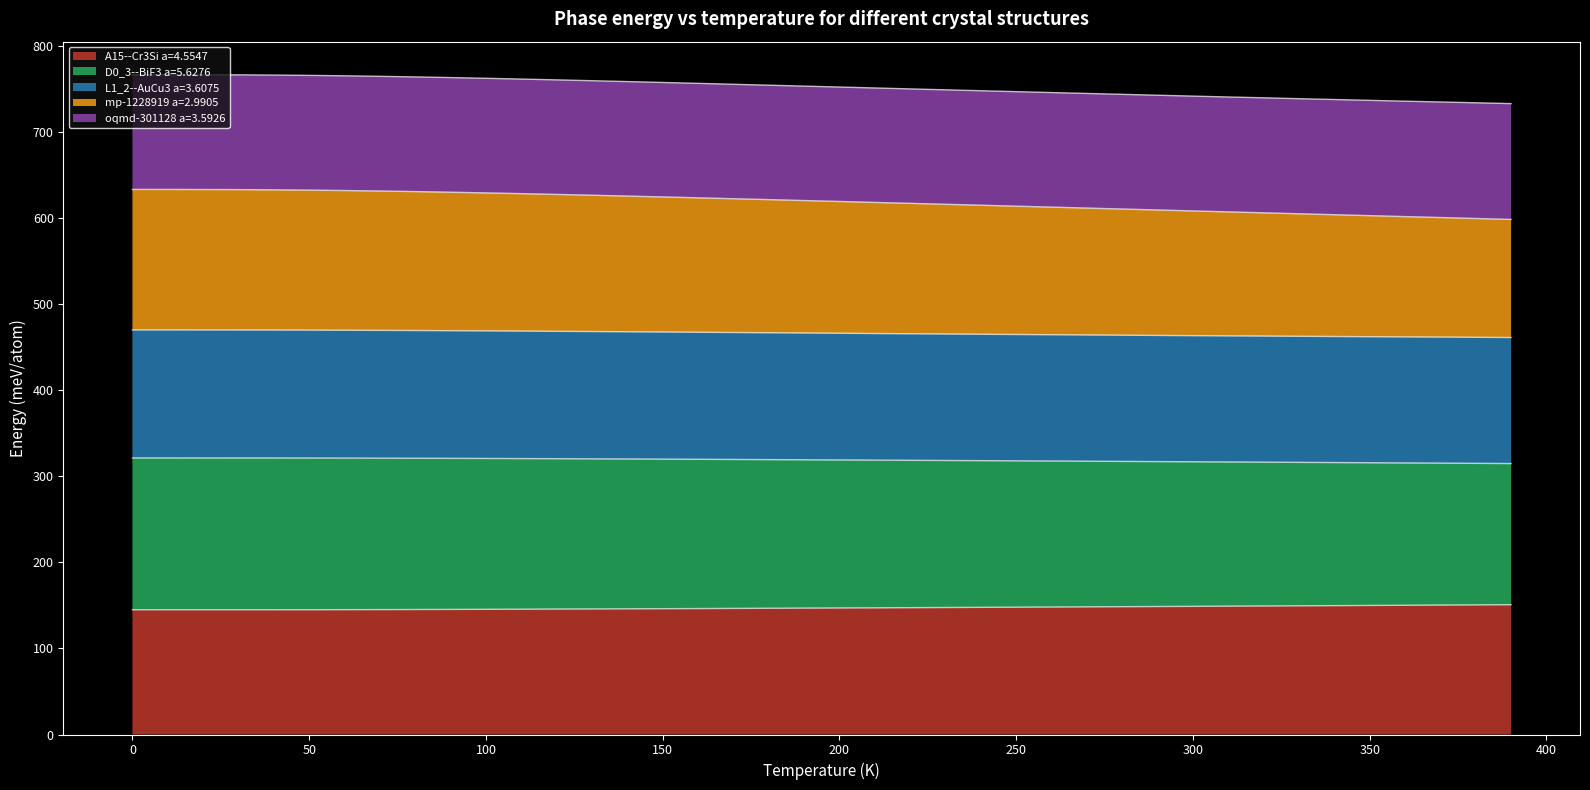

True or false: A15--Cr3Si a=4.5547 has more than 2 interior local peaks.

False